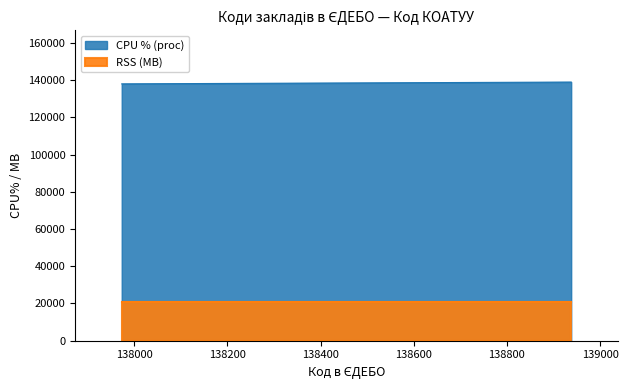

Where does the data first go above 137975?

138938